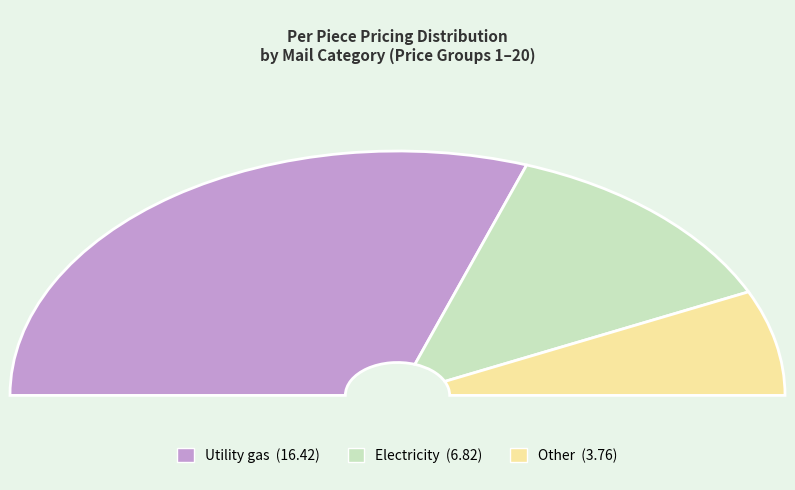

Is the sum of 12 and 11 greater than half?

No